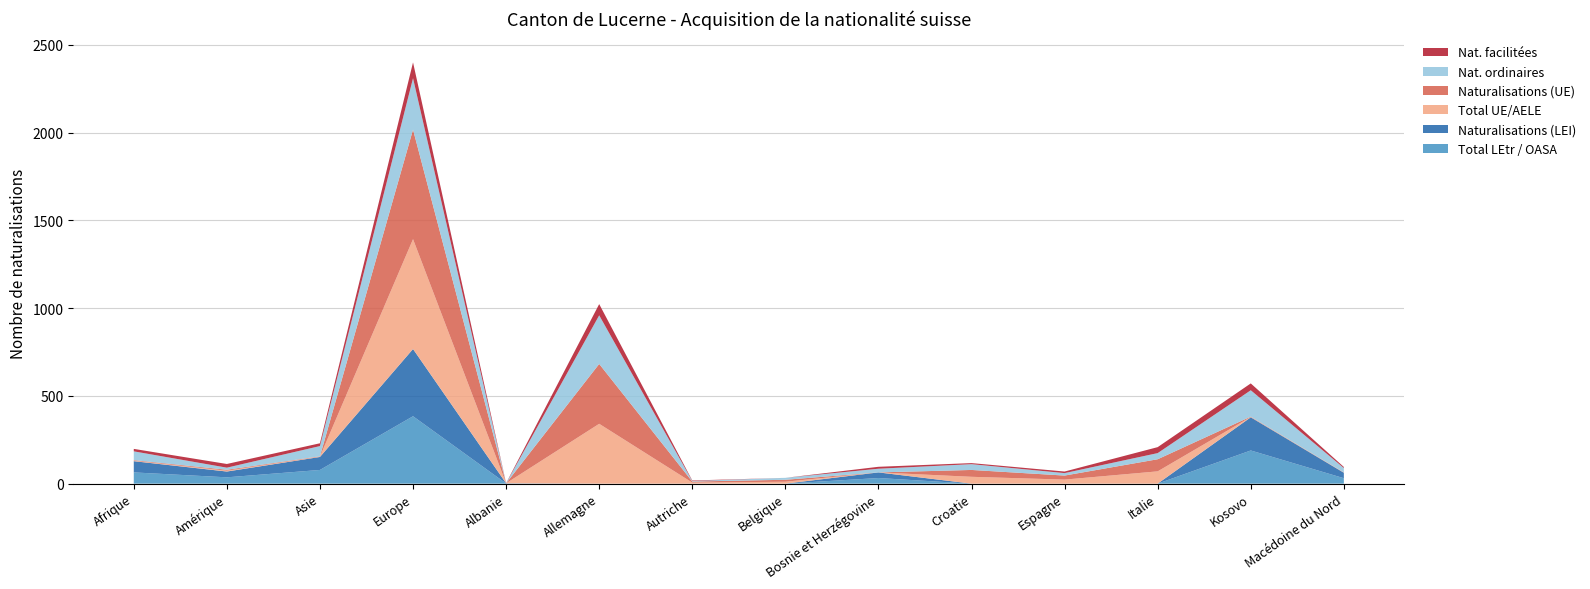

Reading right to left, list all the values displayed in this chart.

Total LEtr / OASA: 31	189	0	0	0	32	0	0	0	1	384	78	36	64
Naturalisations (LEI): 31	189	0	0	0	32	0	0	0	1	383	74	33	64
Total UE/AELE: 1	2	70	23	39	0	11	6	341	0	626	2	5	3
Naturalisations (UE): 1	2	69	23	39	0	11	6	341	0	624	2	5	3
Nat. ordinaires: 25	150	35	14	33	21	11	3	277	0	293	58	12	50
Nat. facilitées: 6	39	34	9	6	11	0	3	64	1	90	16	21	14